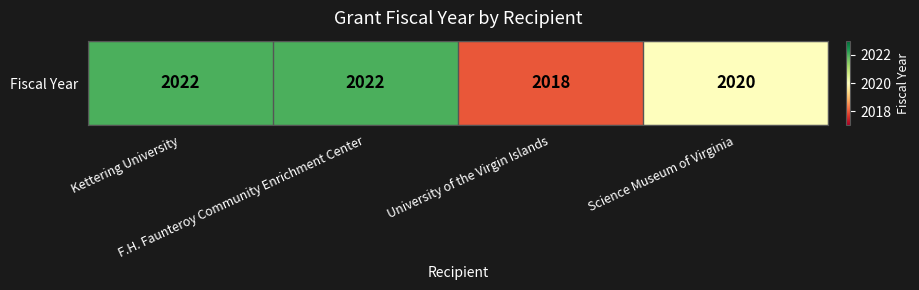

What value does the data have at Kettering University?

2022